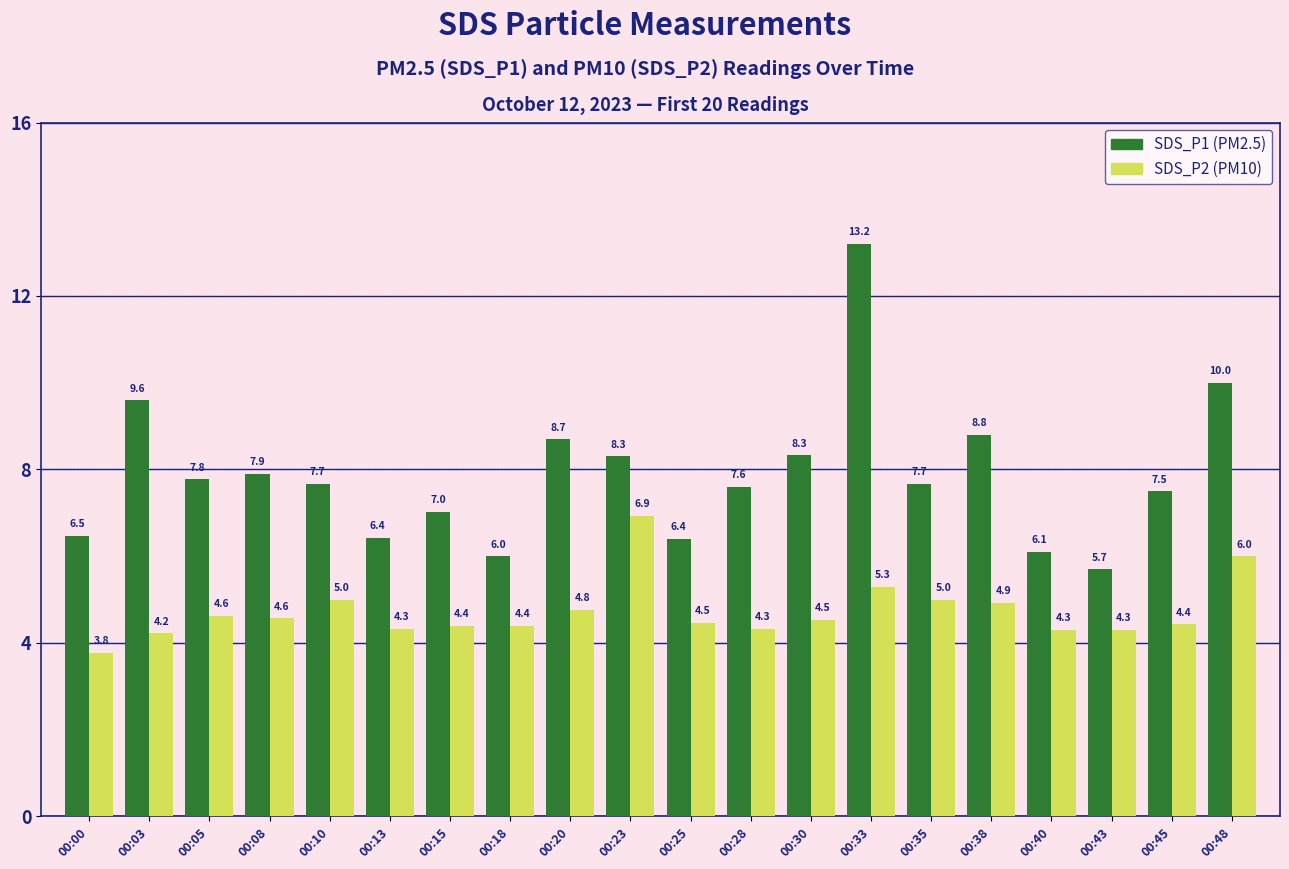

What is the value of the SDS_P2 (PM10) bar at the 20th from the left?

6.0